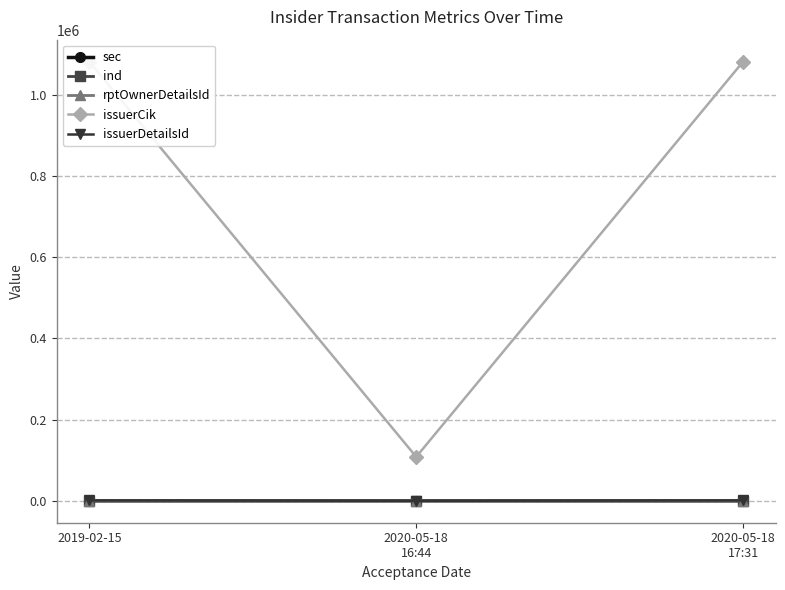

Read the issuerDetailsId value at 2019-02-15, to the nearest 50.

650